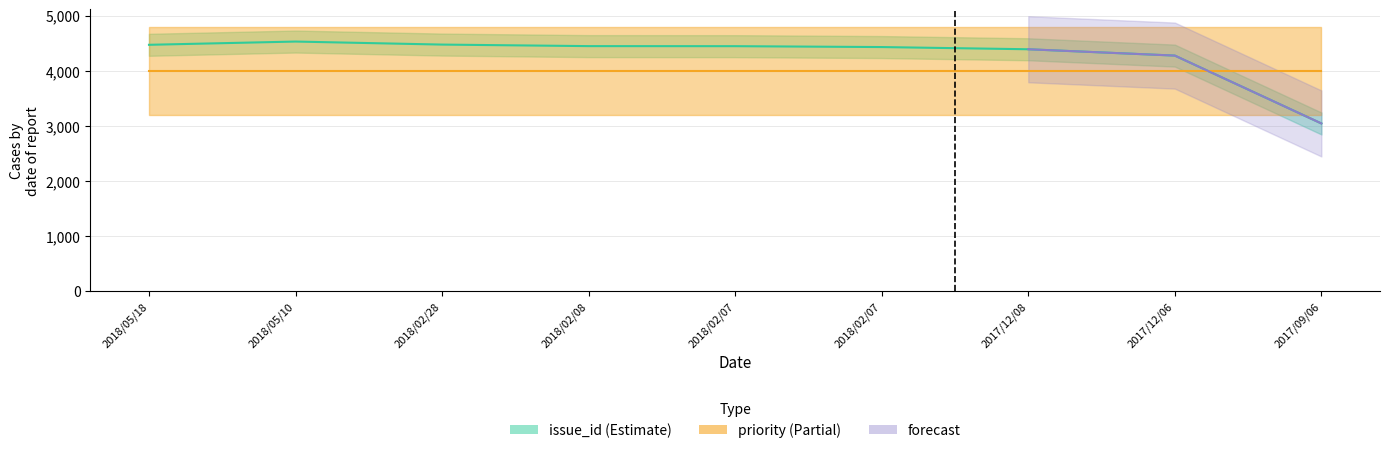

At which category does the data reach its first local peak?

2018/05/10